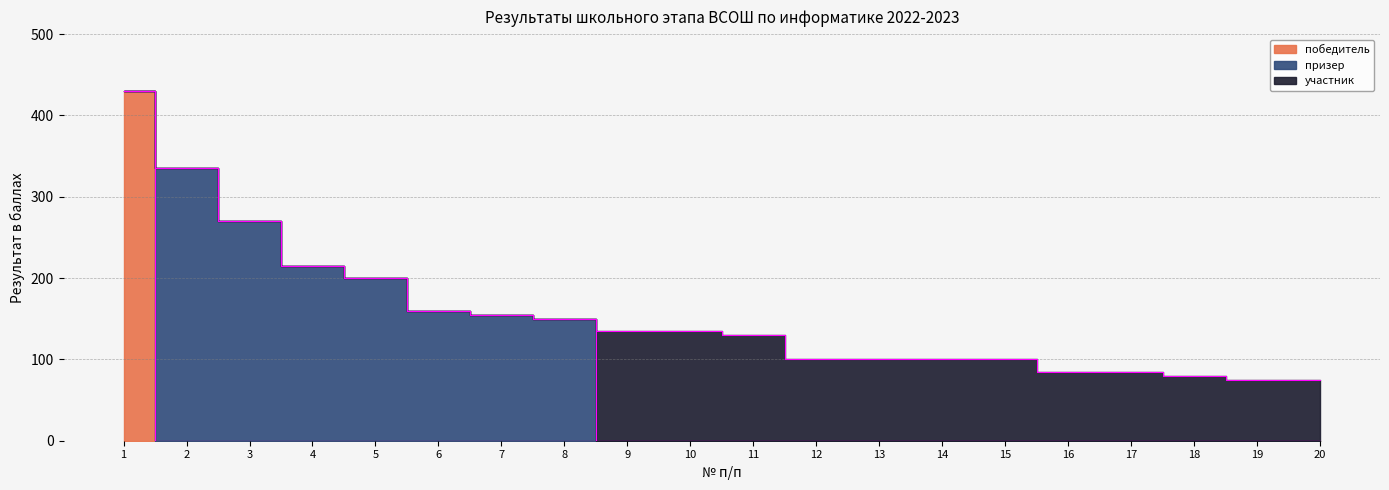

Which series has the largest range (max minus min)?

победитель